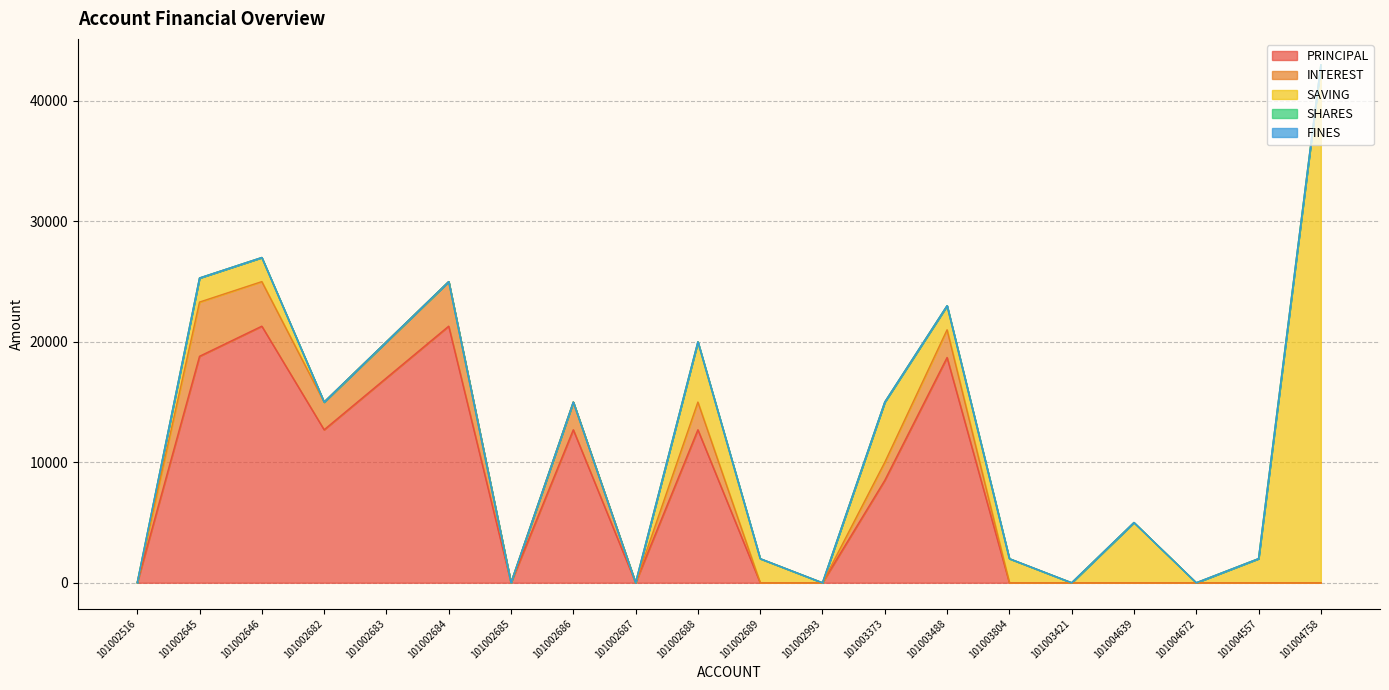

Which category has the lowest value across all series?

101002516